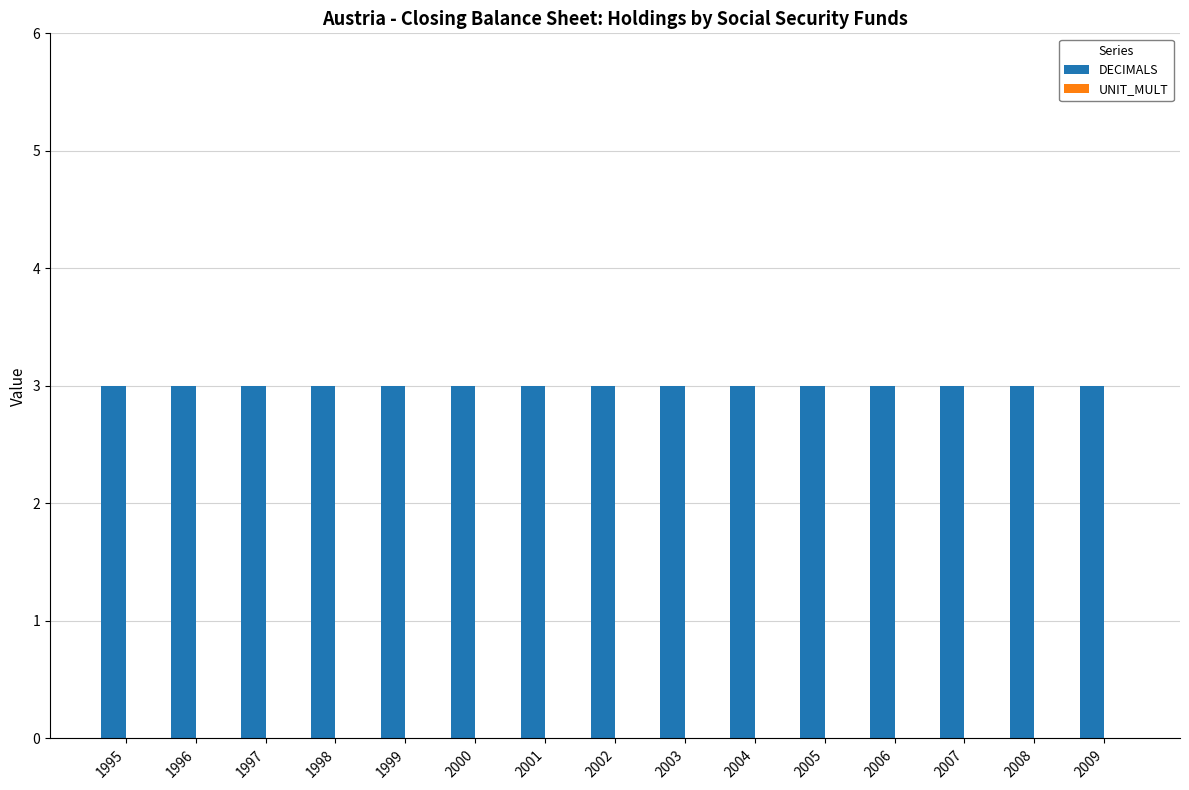

At which category does the chart reach its peak across all series?

1995